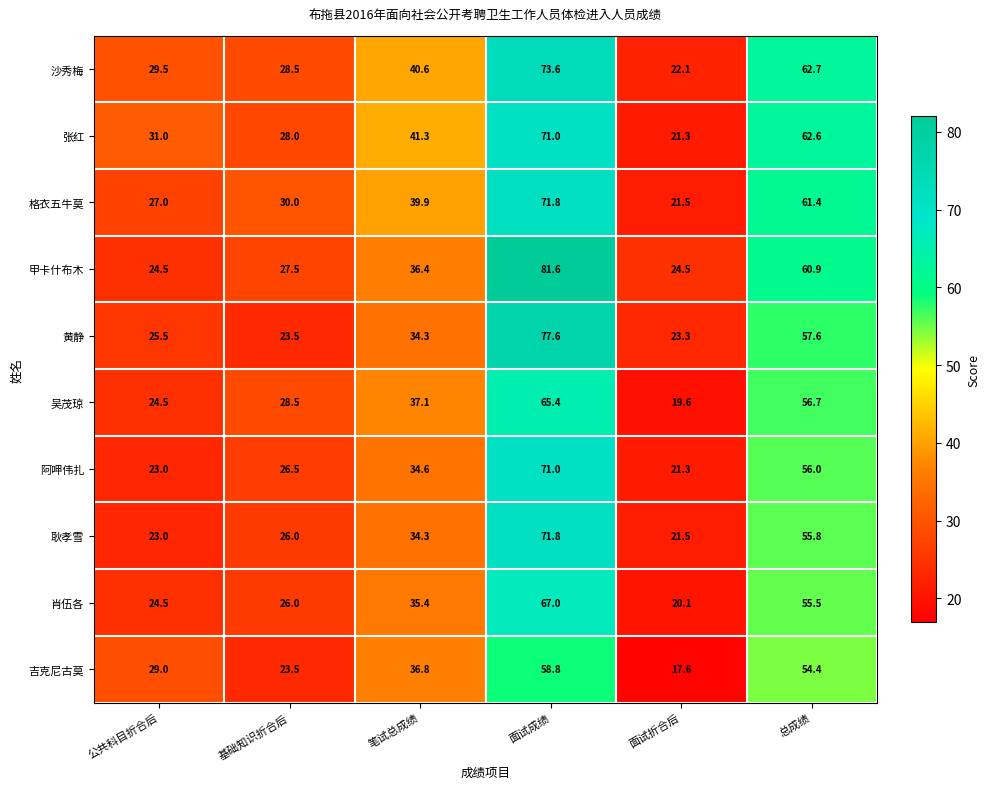

Rank the categories by 吴茂琼 value from highest to lowest.

面试成绩, 总成绩, 笔试总成绩, 基础知识折合后, 公共科目折合后, 面试折合后